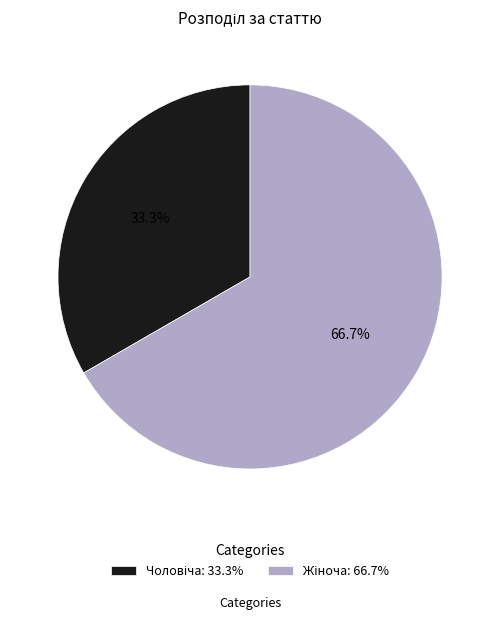

Is there a majority slice in this chart?

Yes